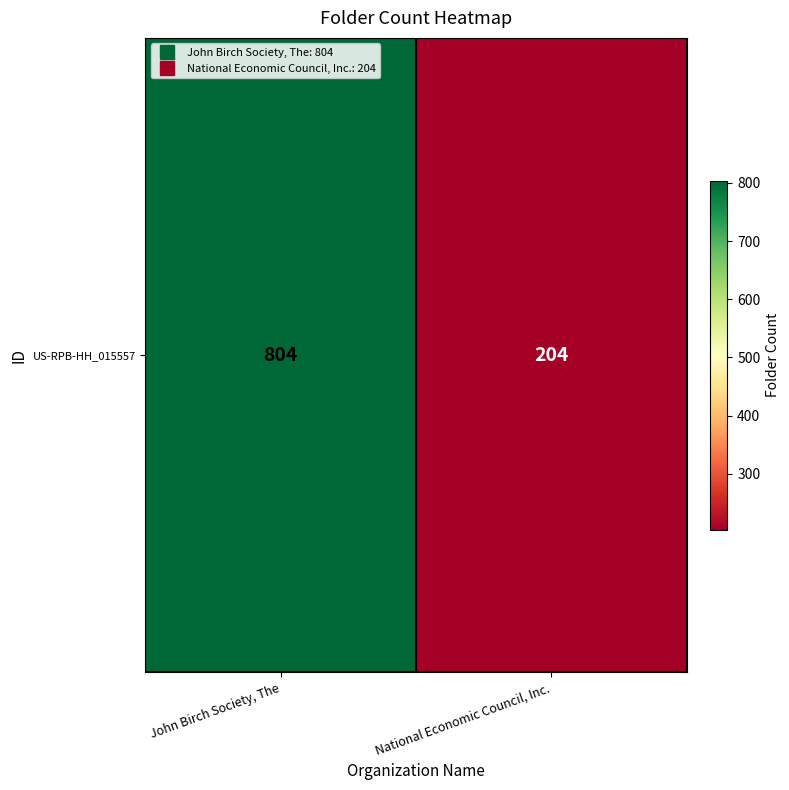

Rank the categories by value from lowest to highest.

National Economic Council, Inc., John Birch Society, The